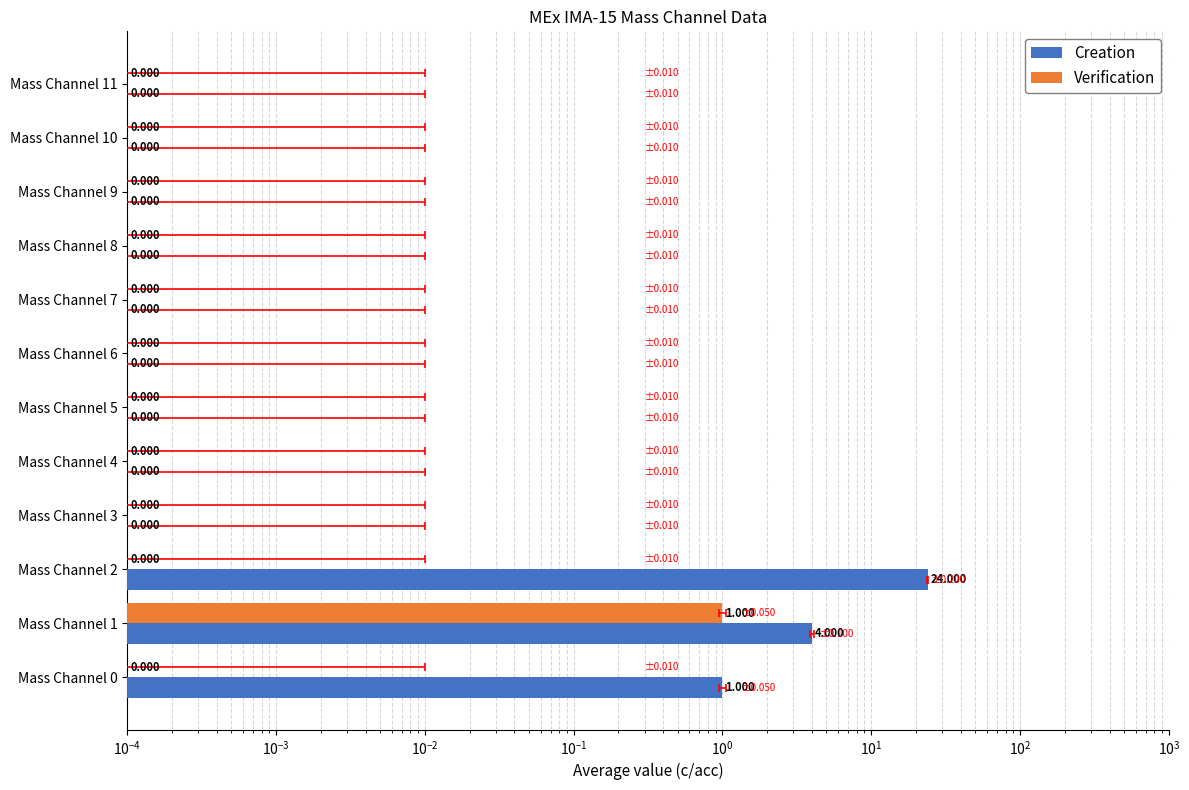

Rank the series by their average value, from highest to lowest.

Creation, Verification